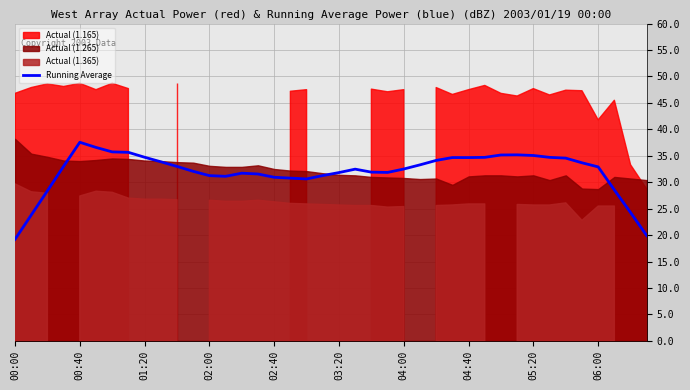

The chart shows a value of 35.5 at 39. True or false?

False